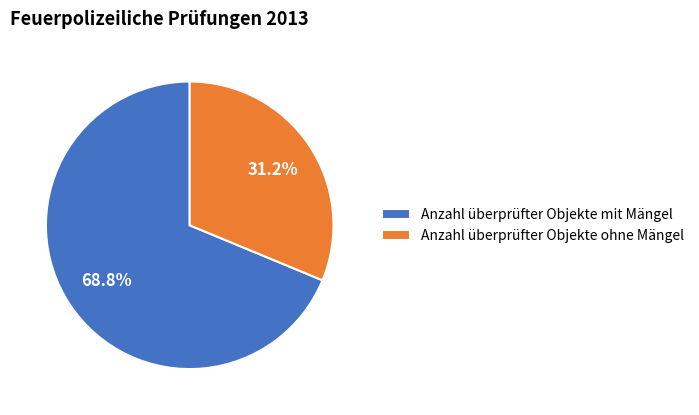

Rank the categories by value from lowest to highest.

Anzahl überprüfter Objekte ohne Mängel, Anzahl überprüfter Objekte mit Mängel